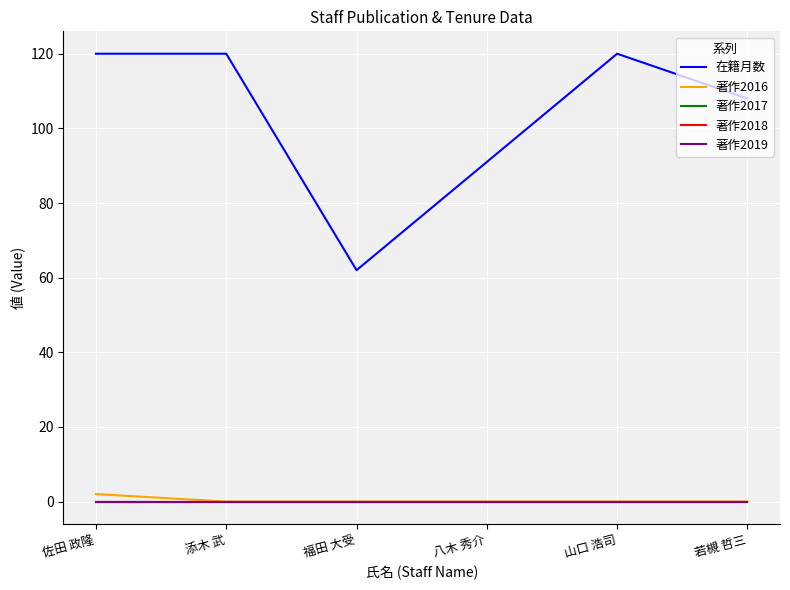

At which label does 著作2016 reach its peak?

佐田 政隆